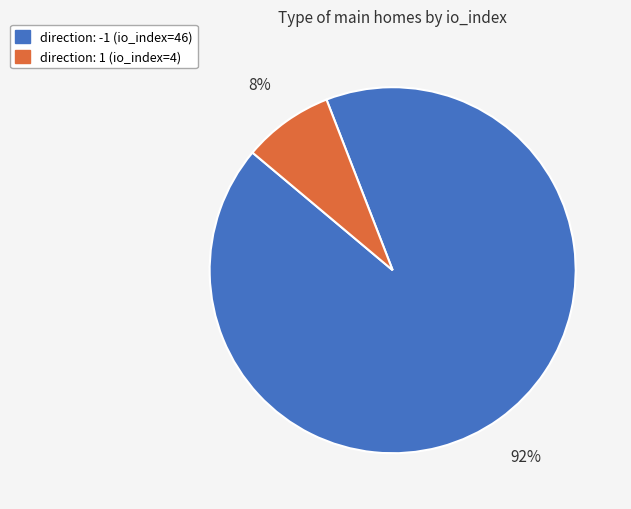

Which category has the biggest portion of the pie?

direction: -1 (io_index=46)